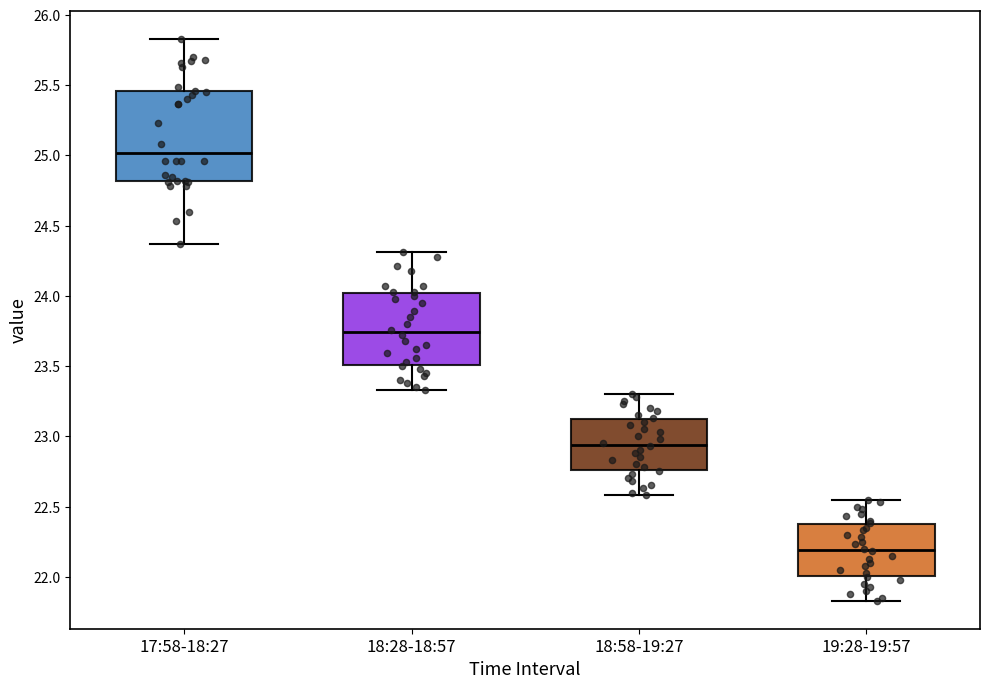

Reading left to right, transcribe this box plot: for each box, give where its median line is, the range the box spans, and where its two whiskers end, as read against the y-axis. The values are not printed on the chart, so give them approximately, as read against the axis.

17:58-18:27: median 25.00, box 24.80 to 25.45, whiskers 24.35 to 25.85
18:28-18:57: median 23.75, box 23.50 to 24.00, whiskers 23.35 to 24.30
18:58-19:27: median 22.95, box 22.75 to 23.10, whiskers 22.60 to 23.30
19:28-19:57: median 22.20, box 22.00 to 22.35, whiskers 21.85 to 22.55